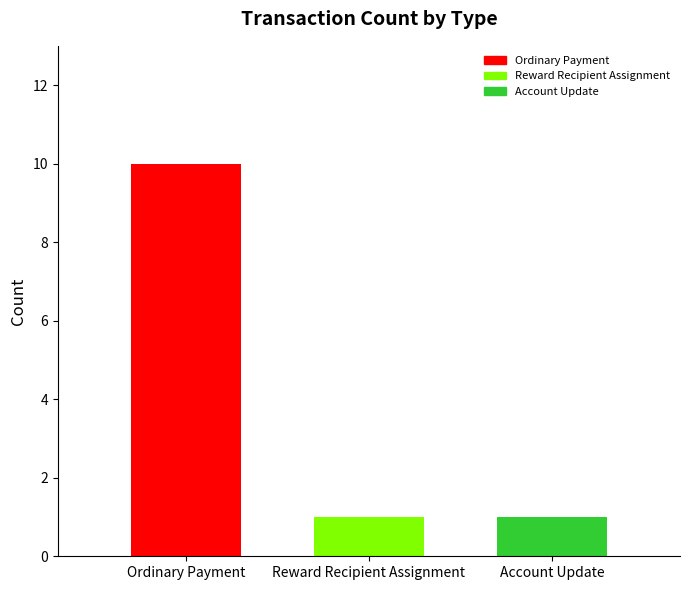

The value of Account Update at Reward Recipient Assignment is 1. True or false?

True